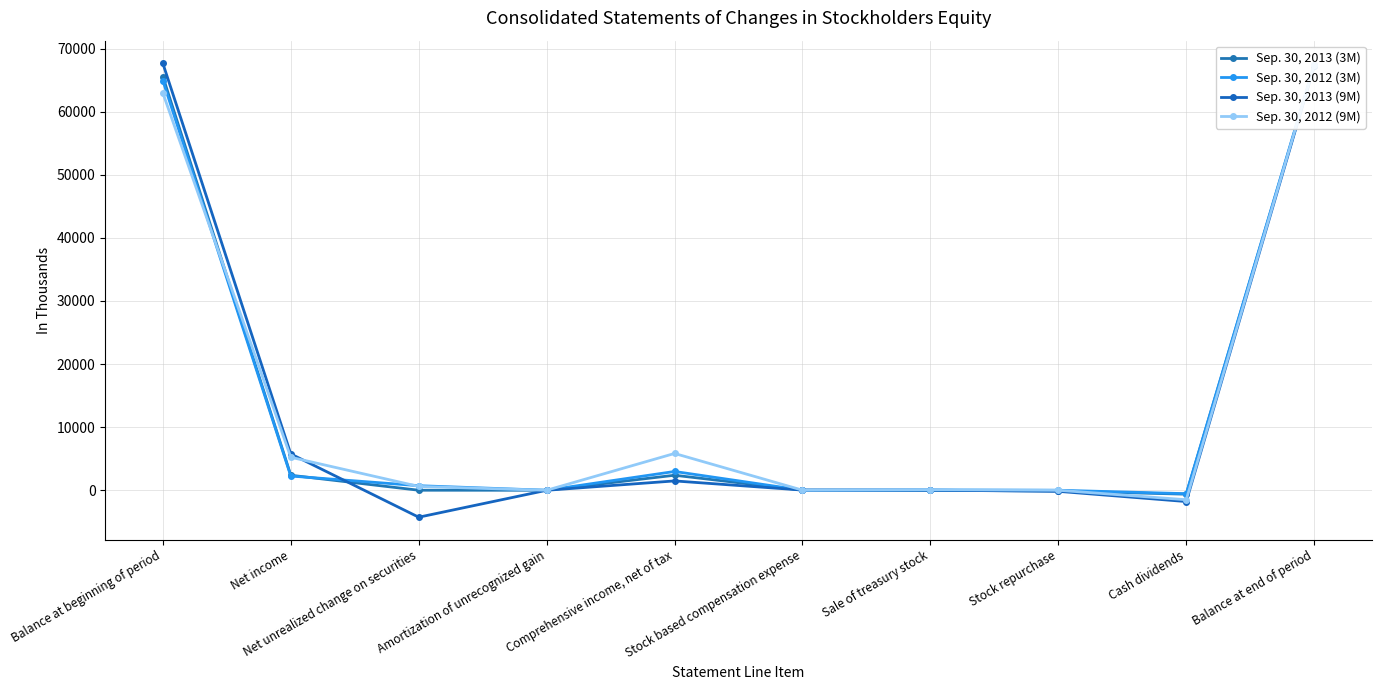

What position from the right is Net income?

9